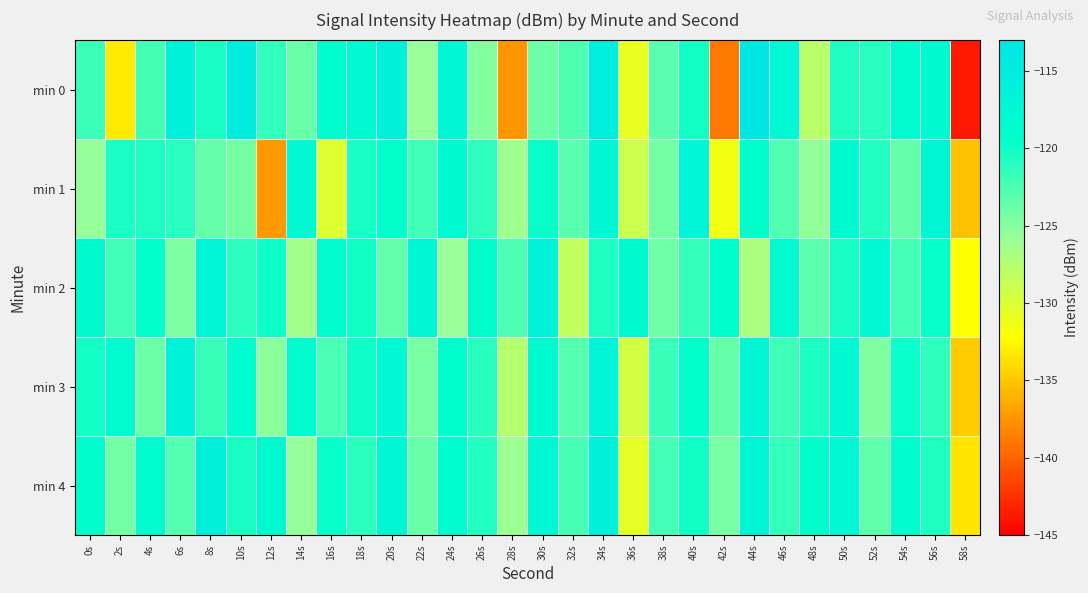

Reading left to right, list all the values displayed in this chart.

min 0: 0s=-121.9	2s=-133.2	4s=-122.2	6s=-115.9	8s=-120.5	10s=-115.2	12s=-121.5	14s=-123.8	16s=-119.1	18s=-118.0	20s=-115.9	22s=-125.8	24s=-117.3	26s=-125.0	28s=-137.4	30s=-124.0	32s=-122.7	34s=-115.2	36s=-130.8	38s=-123.1	40s=-120.1	42s=-138.9	44s=-113.4	46s=-117.7	48s=-127.8	50s=-120.8	52s=-121.0	54s=-118.7	56s=-118.4	58s=-143.7
min 1: 0s=-125.7	2s=-120.5	4s=-120.6	6s=-121.0	8s=-123.6	10s=-124.3	12s=-137.3	14s=-118.0	16s=-130.1	18s=-120.4	20s=-119.5	22s=-122.1	24s=-118.3	26s=-121.4	28s=-126.2	30s=-119.8	32s=-123.1	34s=-117.6	36s=-128.9	38s=-124.3	40s=-116.7	42s=-131.5	44s=-119.2	46s=-122.8	48s=-125.6	50s=-118.4	52s=-120.9	54s=-123.7	56s=-117.1	58s=-135.2
min 2: 0s=-118.3	2s=-122.1	4s=-119.5	6s=-124.7	8s=-116.8	10s=-121.3	12s=-119.9	14s=-126.4	16s=-118.7	18s=-120.1	20s=-123.5	22s=-117.2	24s=-125.8	26s=-119.4	28s=-122.6	30s=-116.5	32s=-128.3	34s=-120.7	36s=-118.2	38s=-124.1	40s=-121.6	42s=-119.3	44s=-126.9	46s=-118.5	48s=-123.2	50s=-120.4	52s=-117.8	54s=-122.3	56s=-119.7	58s=-132.1
min 3: 0s=-120.2	2s=-118.6	4s=-123.9	6s=-116.4	8s=-121.7	10s=-119.1	12s=-125.3	14s=-118.8	16s=-122.5	18s=-120.0	20s=-117.7	22s=-124.5	24s=-119.3	26s=-121.1	28s=-127.6	30s=-118.3	32s=-123.0	34s=-116.7	36s=-129.4	38s=-121.8	40s=-119.5	42s=-123.7	44s=-117.2	46s=-122.0	48s=-120.6	50s=-118.1	52s=-124.8	54s=-119.9	56s=-121.4	58s=-134.7
min 4: 0s=-119.4	2s=-124.2	4s=-118.7	6s=-122.9	8s=-116.1	10s=-120.5	12s=-118.3	14s=-125.7	16s=-119.8	18s=-121.2	20s=-117.5	22s=-123.8	24s=-118.6	26s=-120.9	28s=-126.1	30s=-117.9	32s=-122.4	34s=-115.8	36s=-130.6	38s=-122.3	40s=-120.1	42s=-124.5	44s=-117.0	46s=-121.6	48s=-119.2	50s=-117.8	52s=-123.4	54s=-119.1	56s=-120.7	58s=-133.5